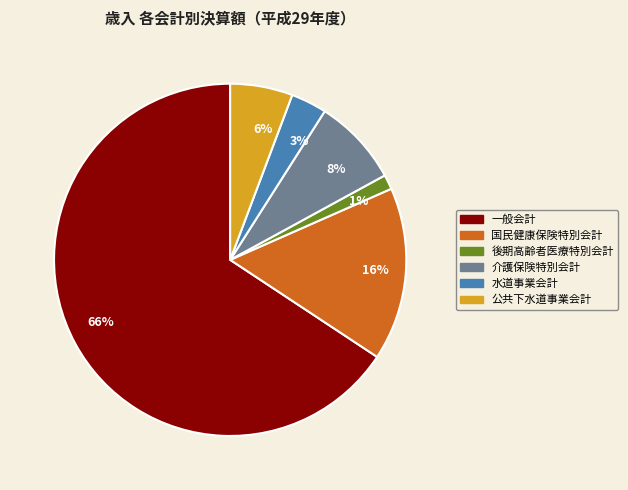

Is the sum of 16% and 66% greater than half?

Yes